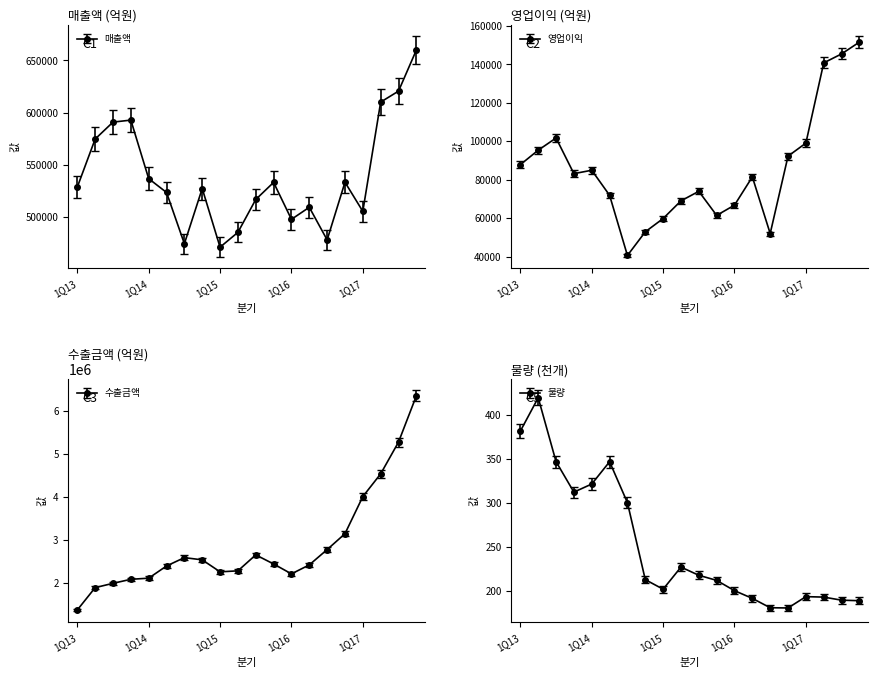

In 영업이익, how many points are higher than both neighbors (excluding endpoints)?

4